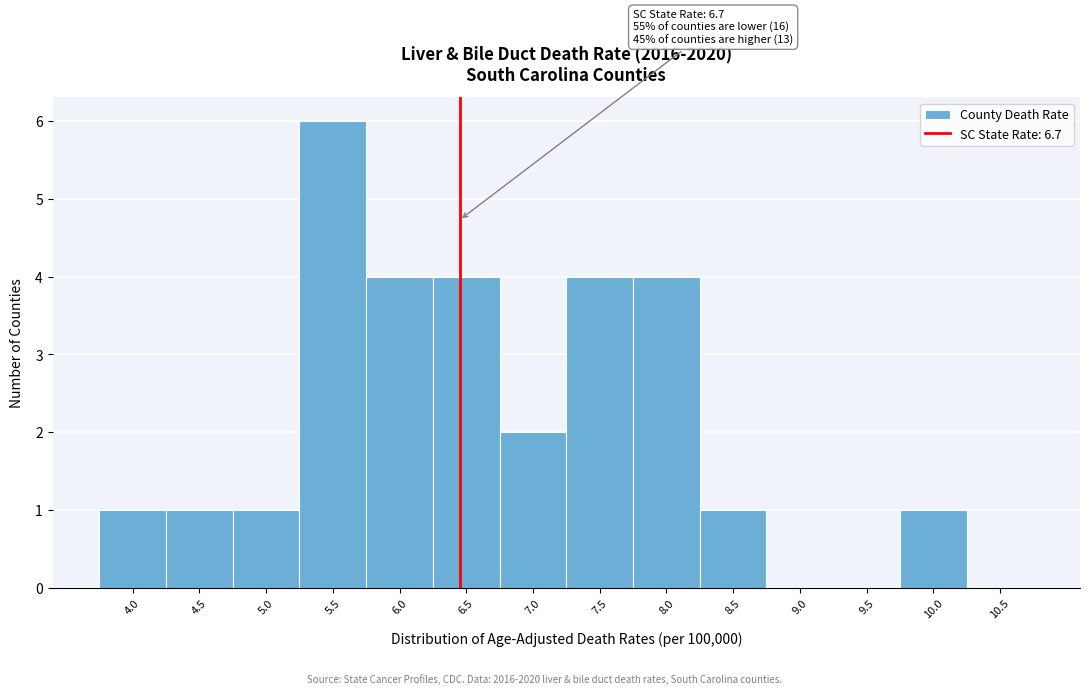

Reading left to right, what are all the values shown in this chart?

4.0=1	4.5=1	5.0=1	5.5=6	6.0=4	6.5=4	7.0=2	7.5=4	8.0=4	8.5=1	9.0=0	9.5=0	10.0=1	10.5=0